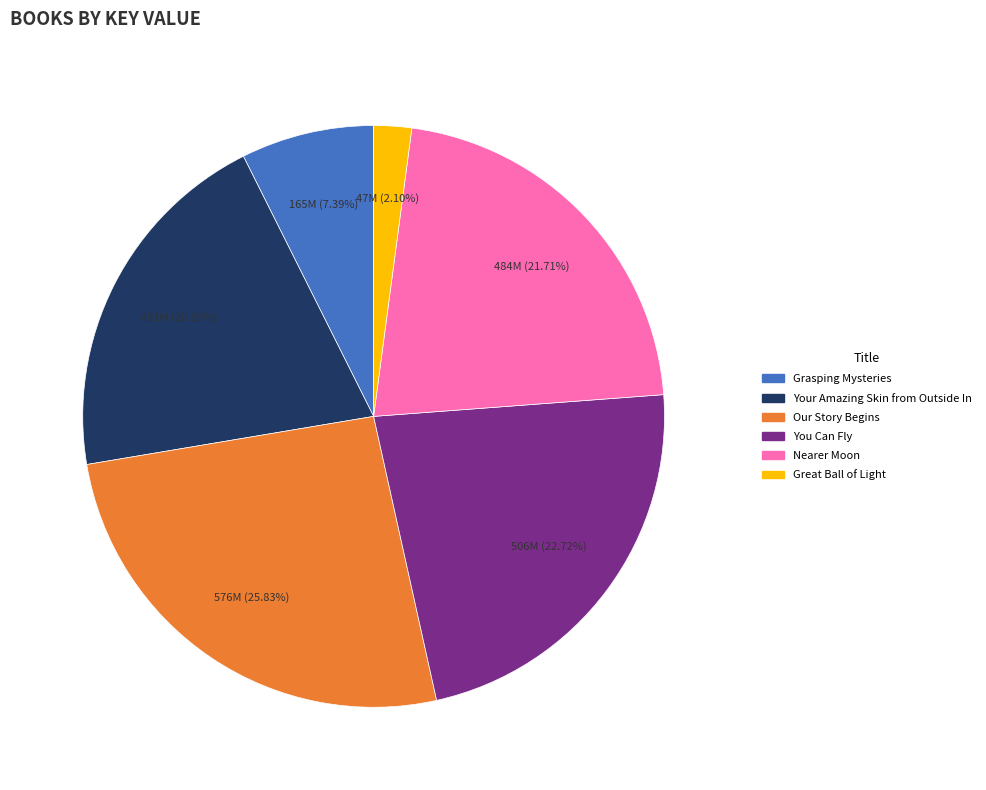

Which slice is the smallest?

Great Ball of Light